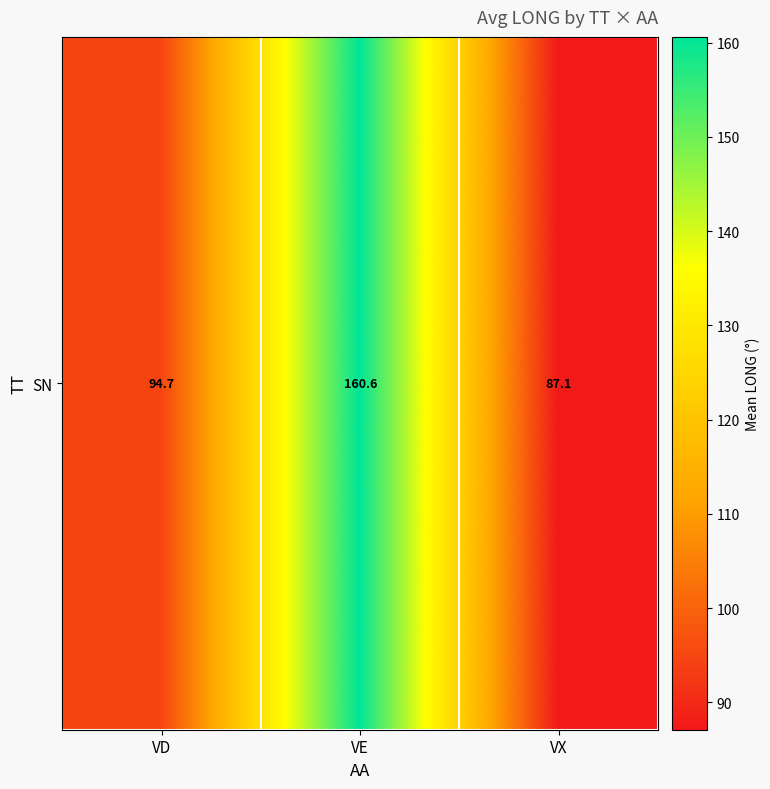

How many data points are less than 94?

1